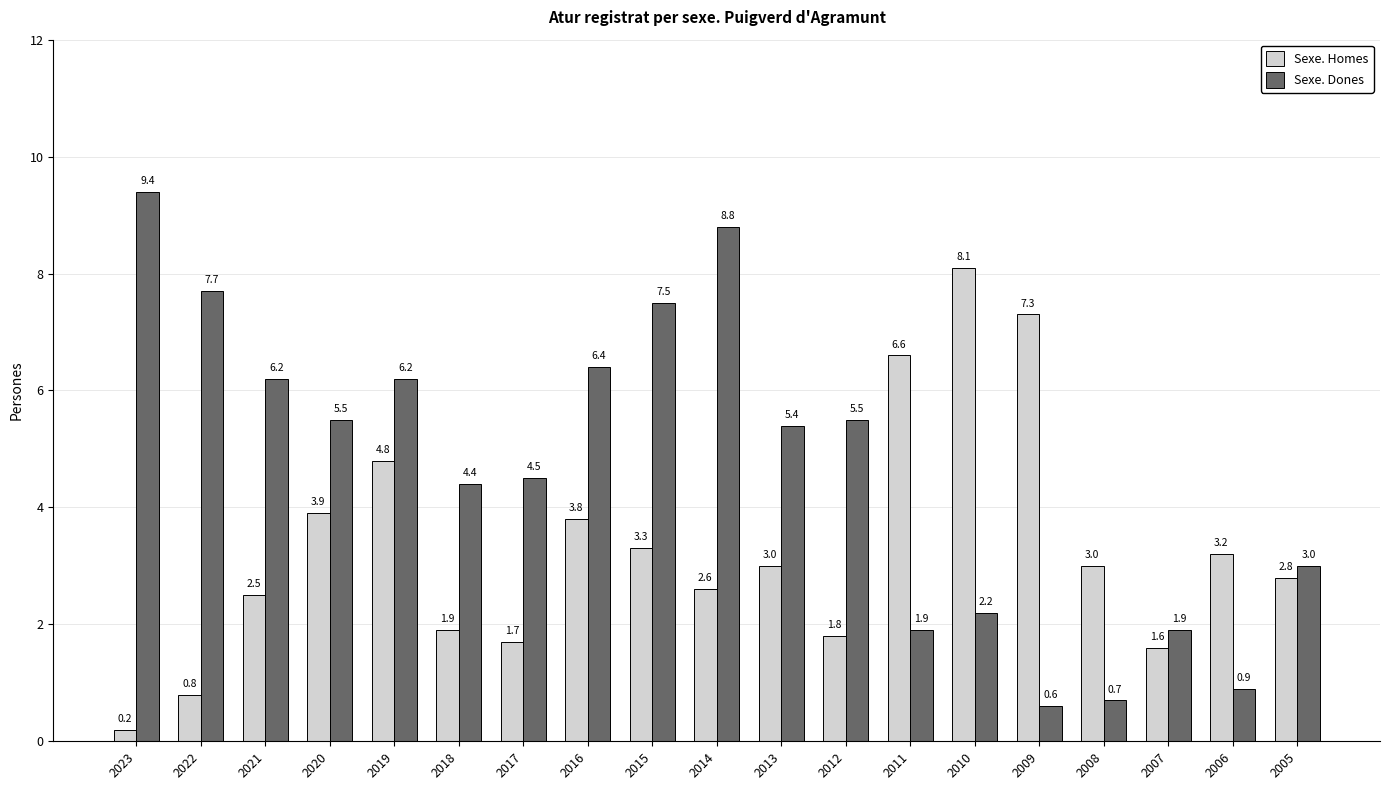

How many values in the Sexe. Dones series exceed 5?

10